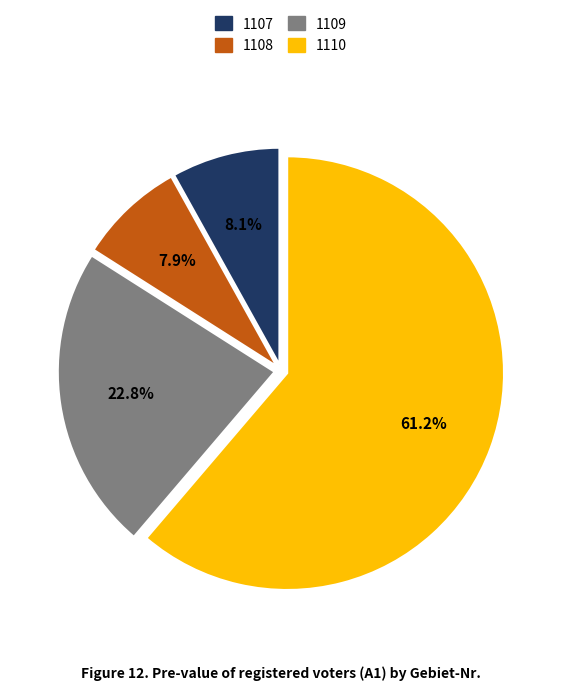

Which category has the biggest portion of the pie?

1110